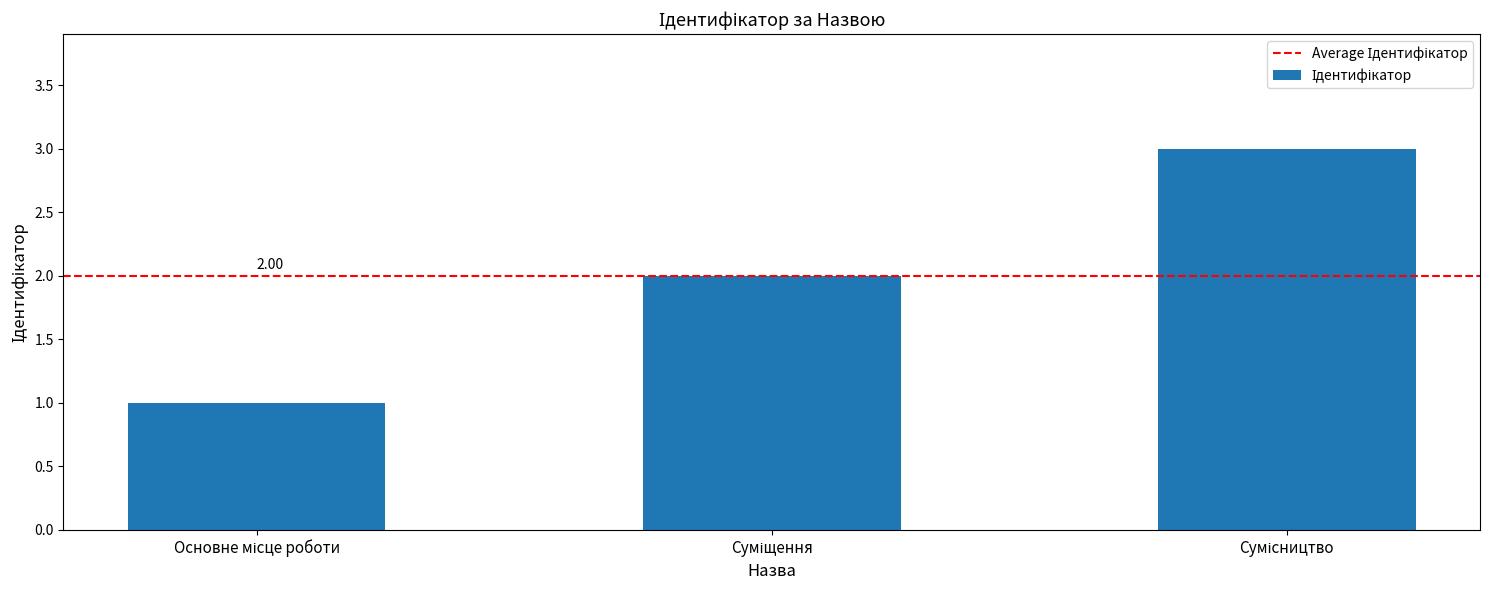

What is the sum of all values?

6